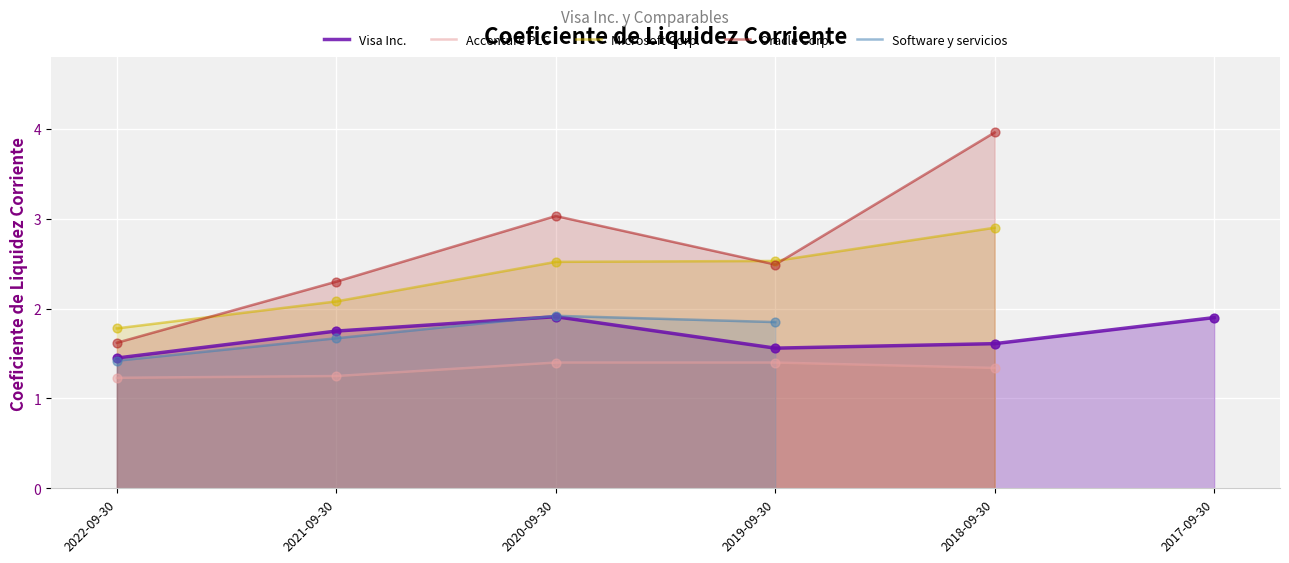

Which series has the widest spread of Y values?

Oracle Corp.